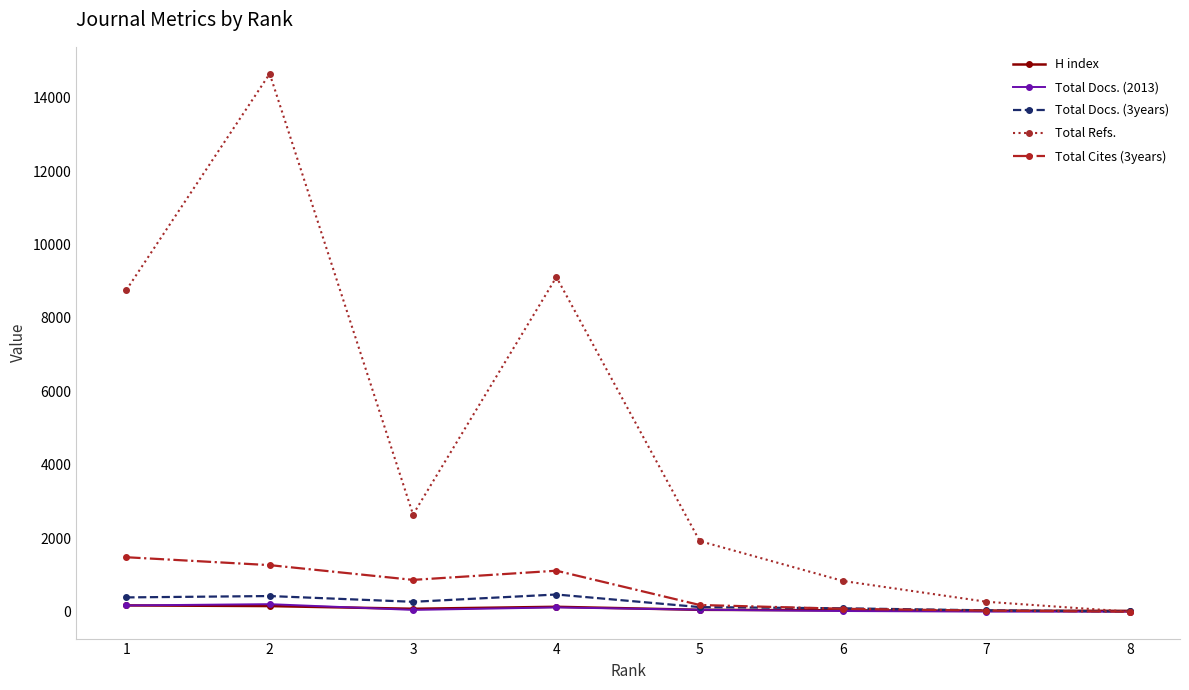

True or false: Total Cites (3years) has a value of 182 at 5.

True